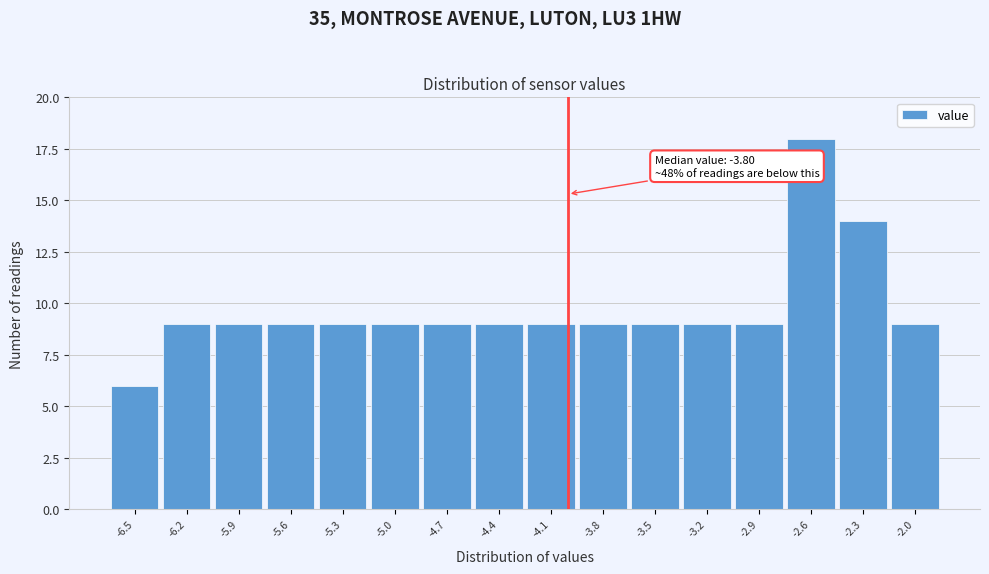

Reading left to right, extract all data points from this chart.

6	9	9	9	9	9	9	9	9	9	9	9	9	18	14	9